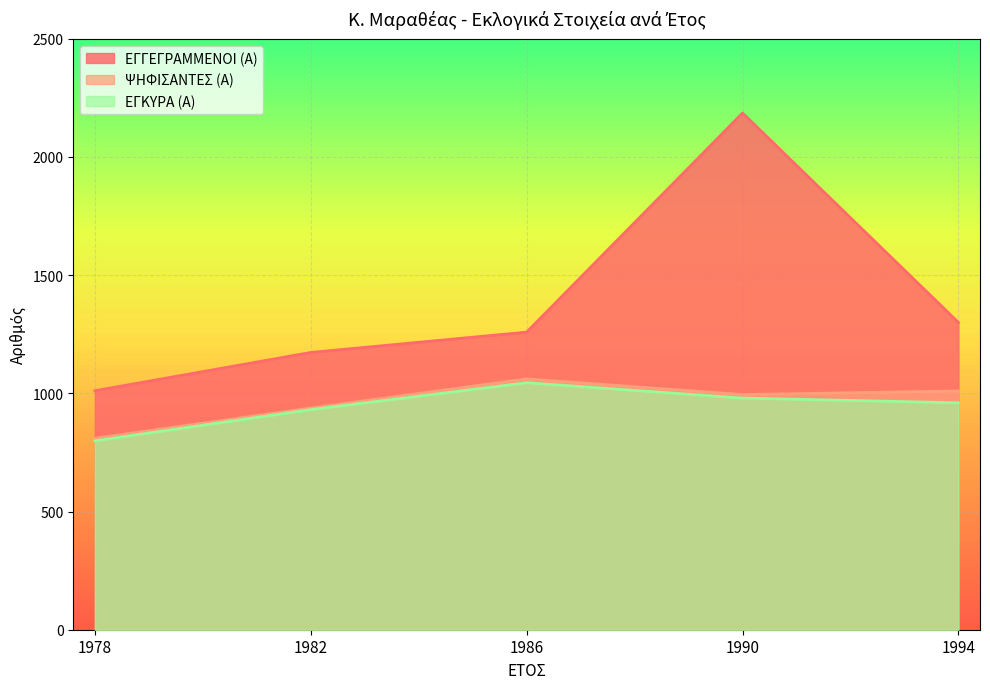

What is the value of the ΨΗΦΙΣΑΝΤΕΣ (Α) point at the 3rd from the left?

1061